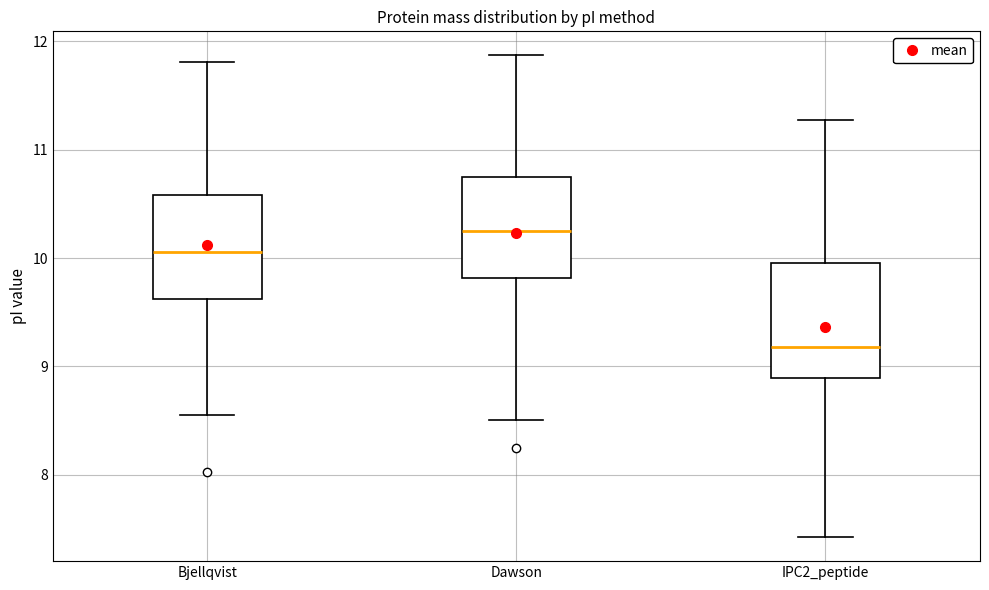

Which box is the tallest, from its lower edge to its upper edge?

IPC2_peptide